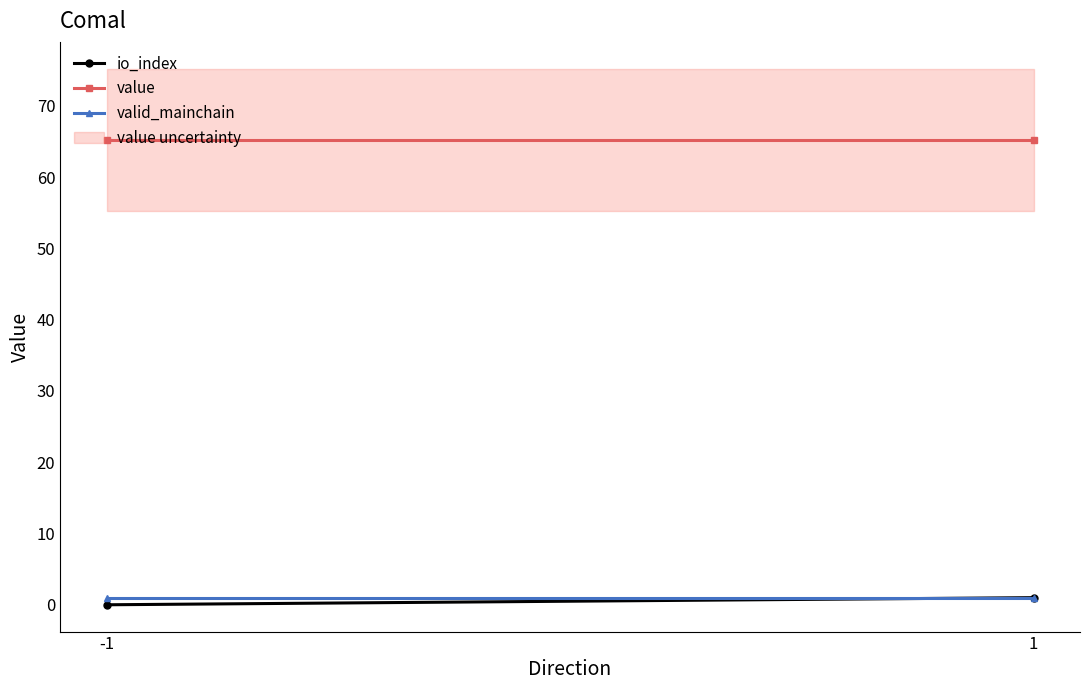

Between -1 and 1, which is larger?

1